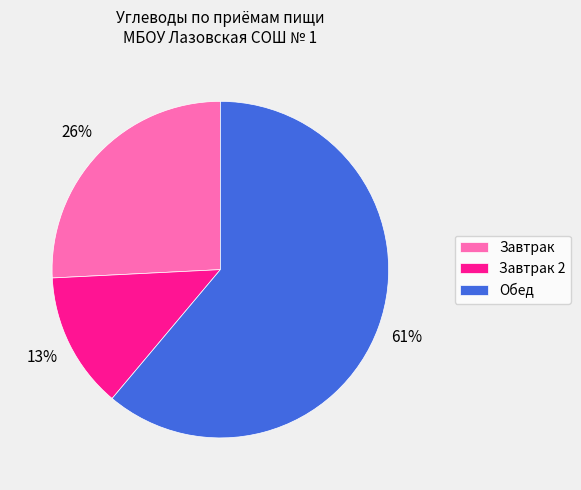

To the nearest percent, what percentage of the pie is Завтрак?

26%